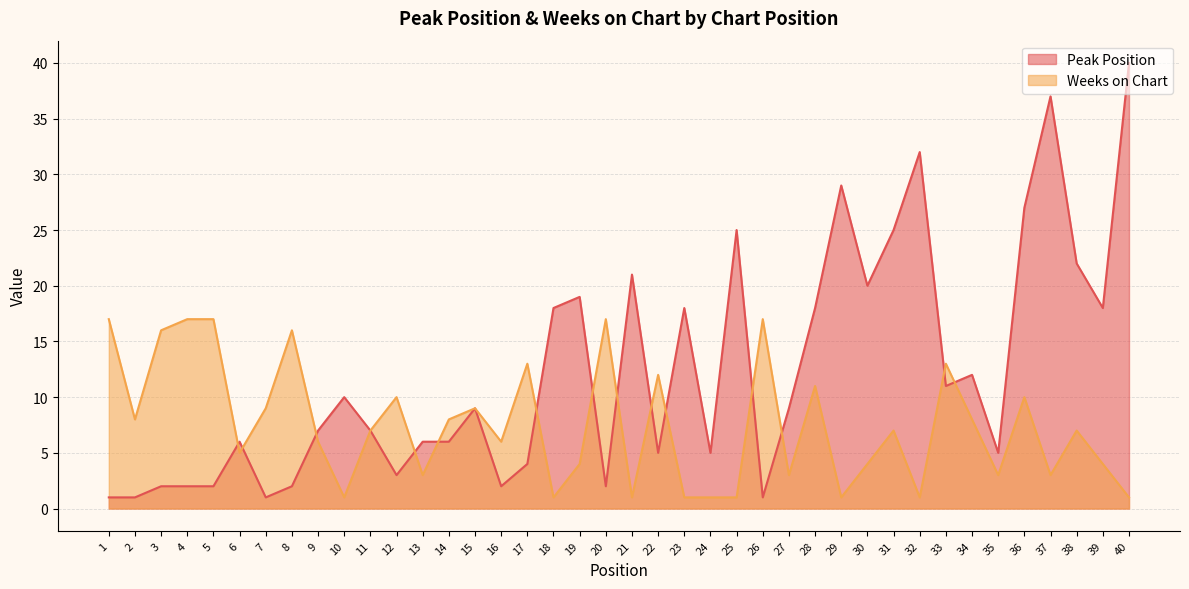

Between which two adjacent categories do Weeks on Chart and Peak Position first intersect?

5 and 6